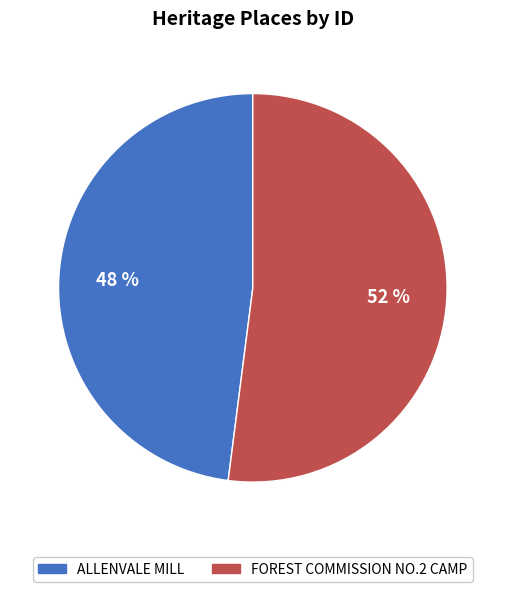

Which slice is the smallest?

ALLENVALE MILL